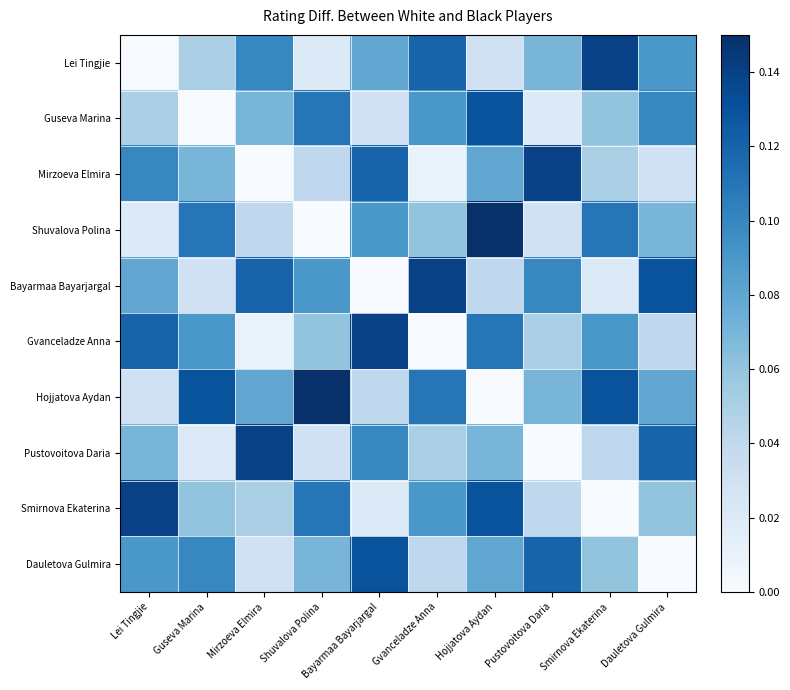

The Pustovoitova Daria series shows 3.0 at Dauletova Gulmira. True or false?

False